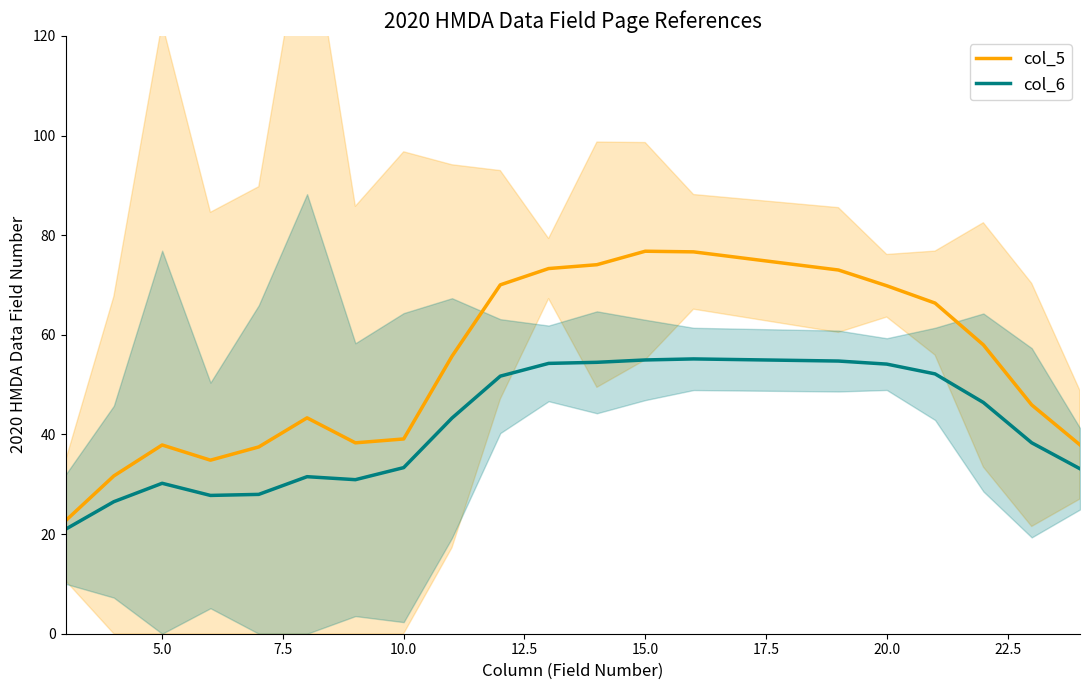

What is the minimum value shown in the chart?

21.0